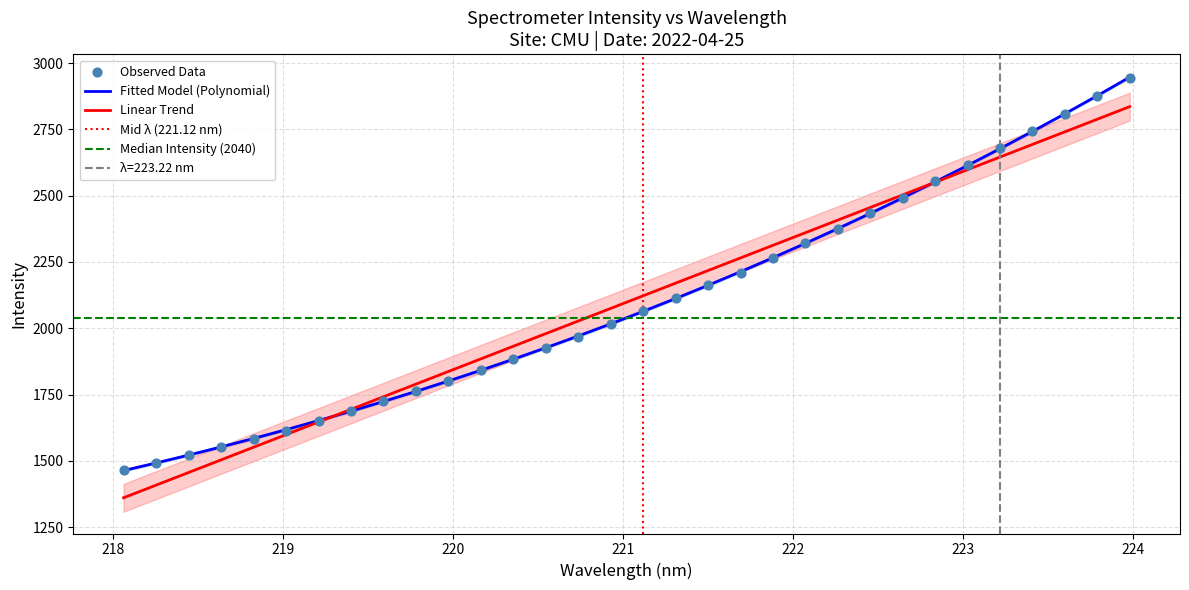

What is the lowest value of the Linear Trend series?

1360.6